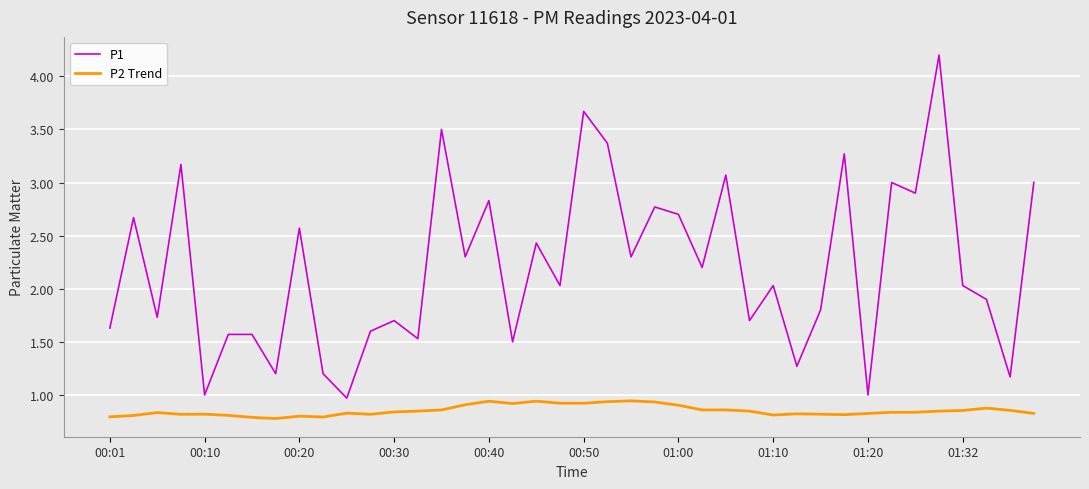

True or false: P2 Trend and P1 cross at least once.

False